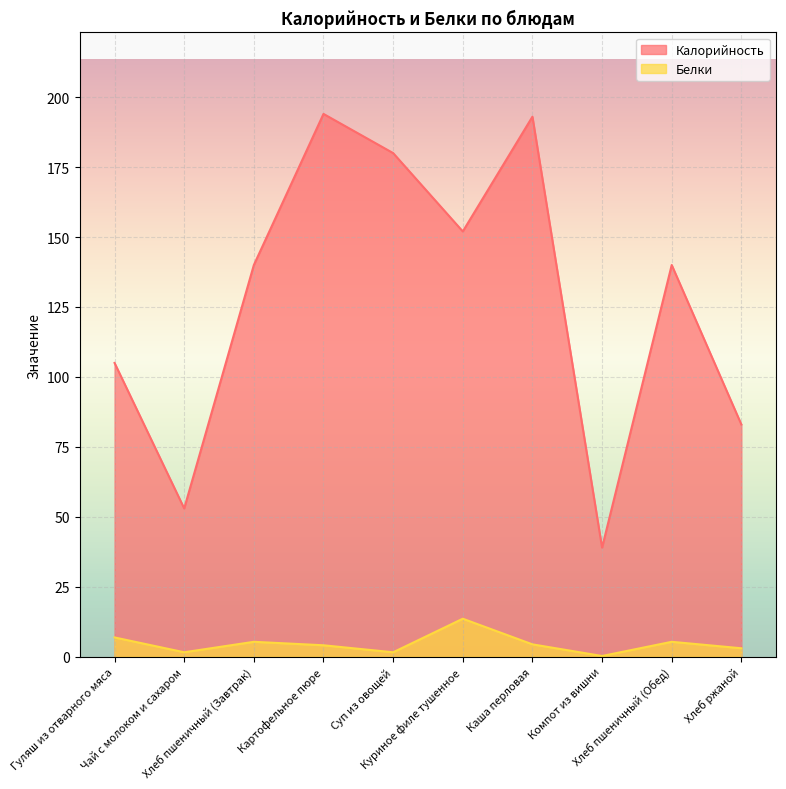

At which category is the sum across all series the highest?

Картофельное пюре